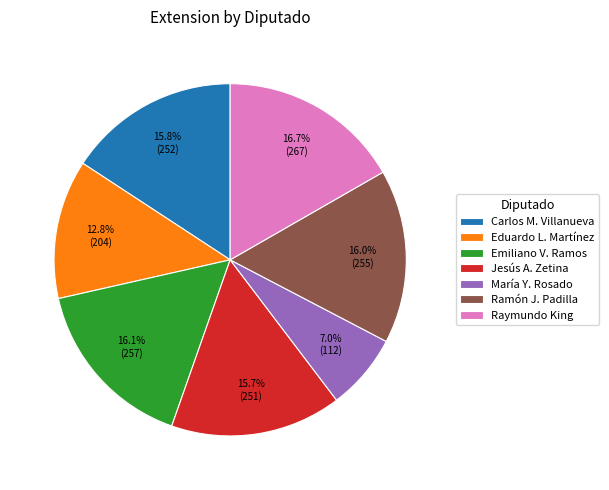

What is the ratio of the value at María Y. Rosado to the value at Emiliano V. Ramos?

0.4